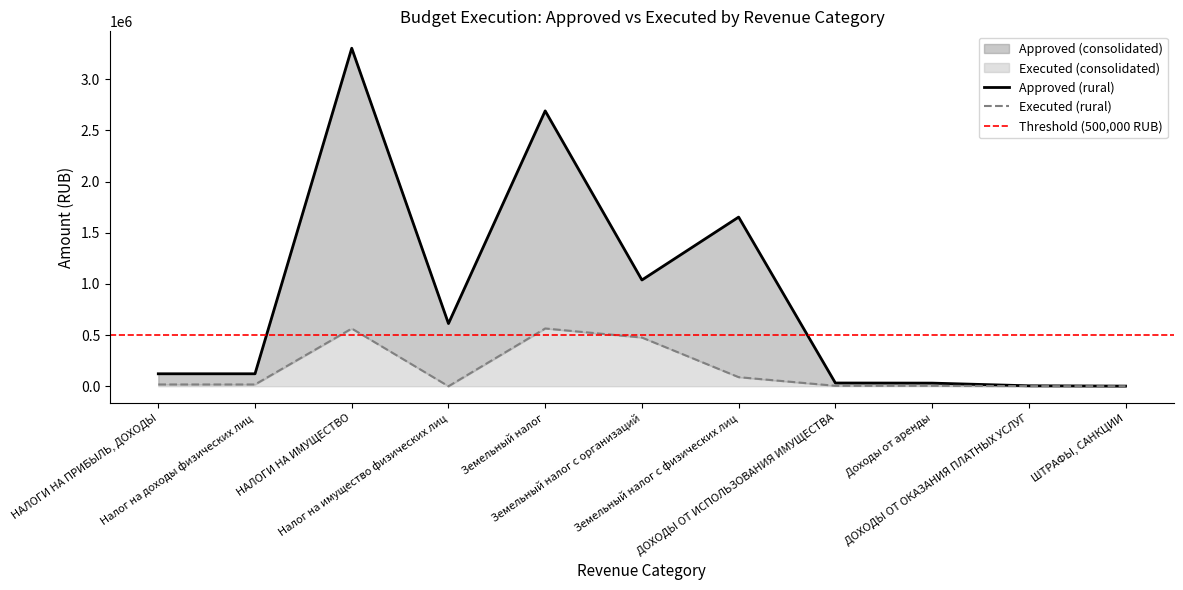

True or false: Executed (consolidated) and Approved (consolidated) cross at least once.

False